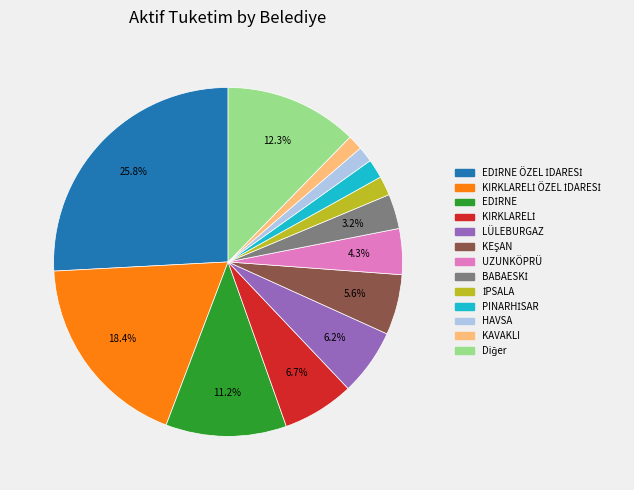

Does any single category account for the majority?

No